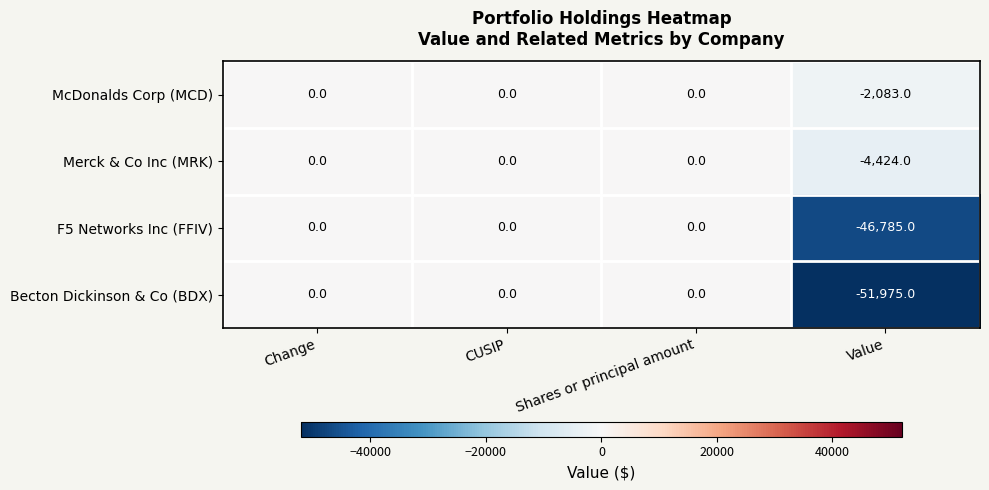

Reading right to left, what are all the values shown in this chart?

McDonalds Corp (MCD): -2083	0	0	0
Merck & Co Inc (MRK): -4424	0	0	0
F5 Networks Inc (FFIV): -46785	0	0	0
Becton Dickinson & Co (BDX): -51975	0	0	0